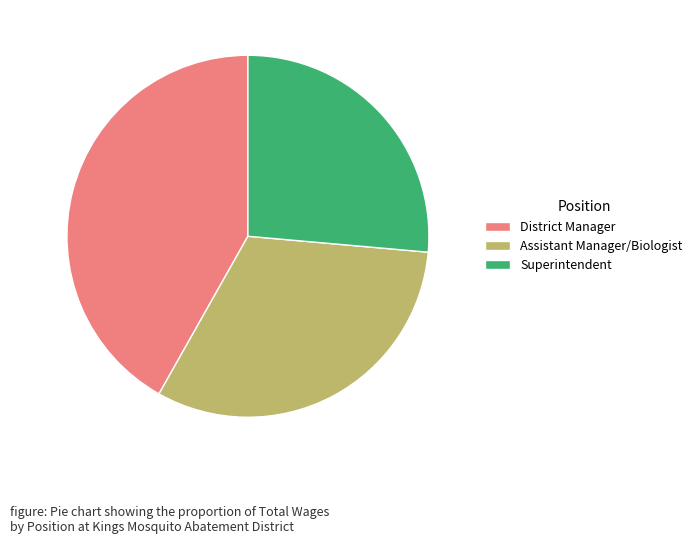

Rank the categories by value from lowest to highest.

Superintendent, Assistant Manager/Biologist, District Manager